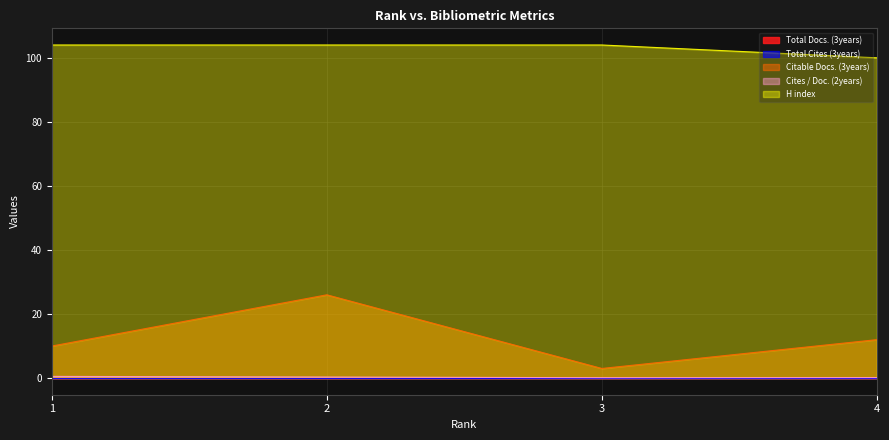

The value of Cites / Doc. (2years) at 4 is 0.1. True or false?

True